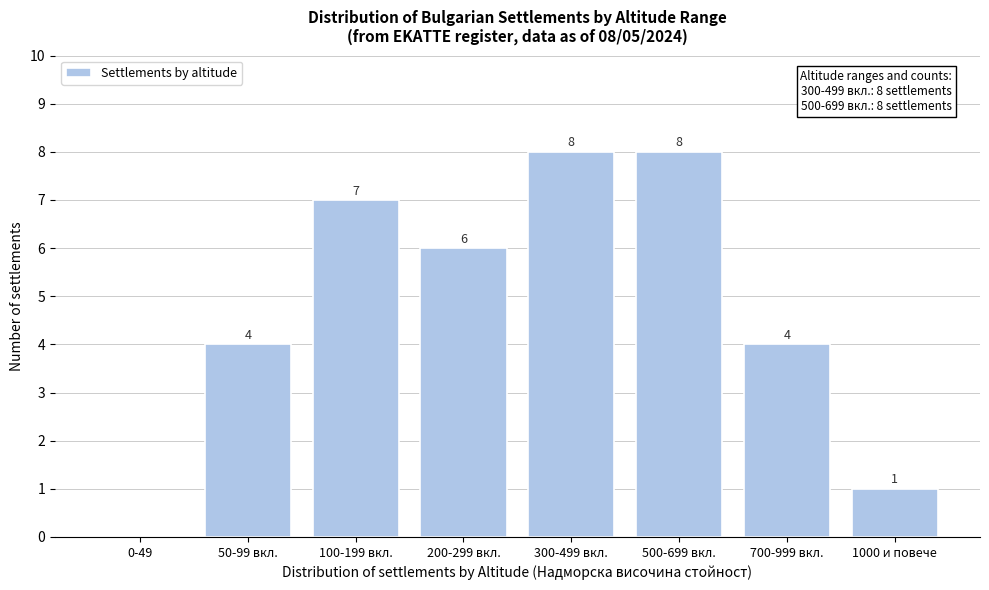

Reading left to right, what are all the values shown in this chart?

0-49=0	50-99 вкл.=4	100-199 вкл.=7	200-299 вкл.=6	300-499 вкл.=8	500-699 вкл.=8	700-999 вкл.=4	1000 и повече=1